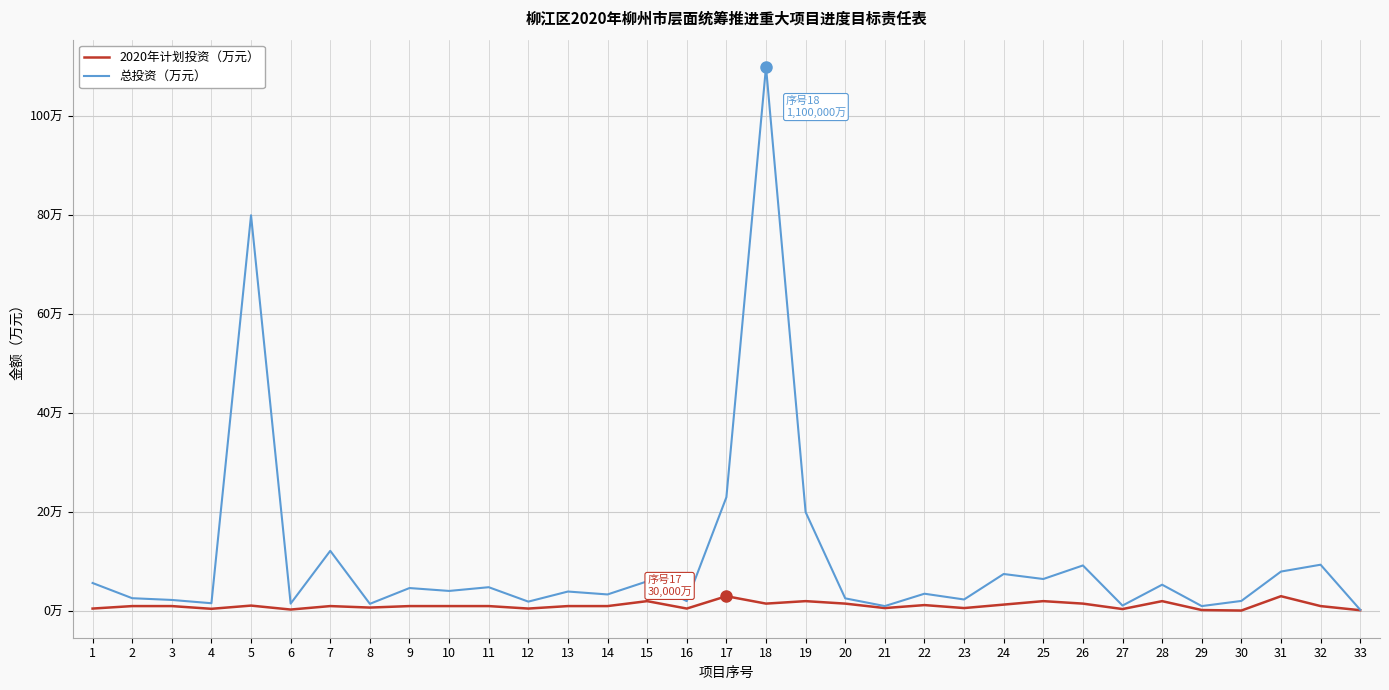

Is the value of 总投资（万元） at 29 greater than the value of 2020年计划投资（万元） at 4?

Yes